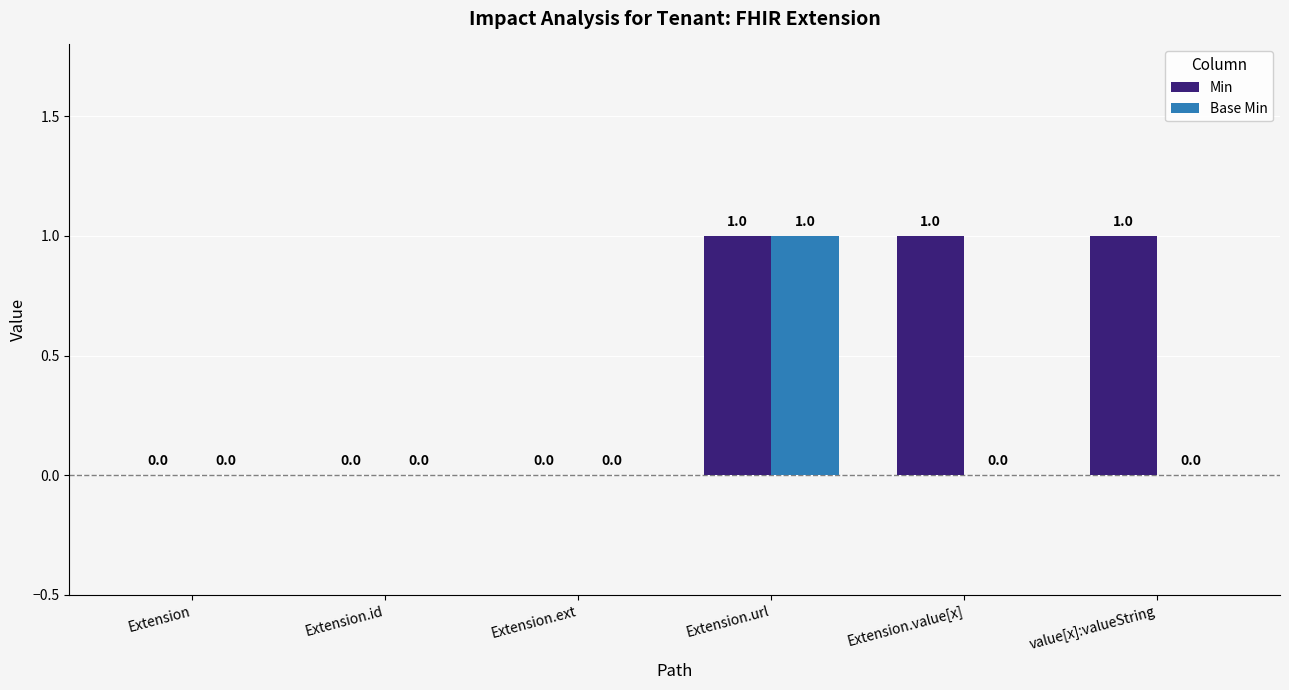

True or false: Min has a value of 0 at Extension.value[x].

False